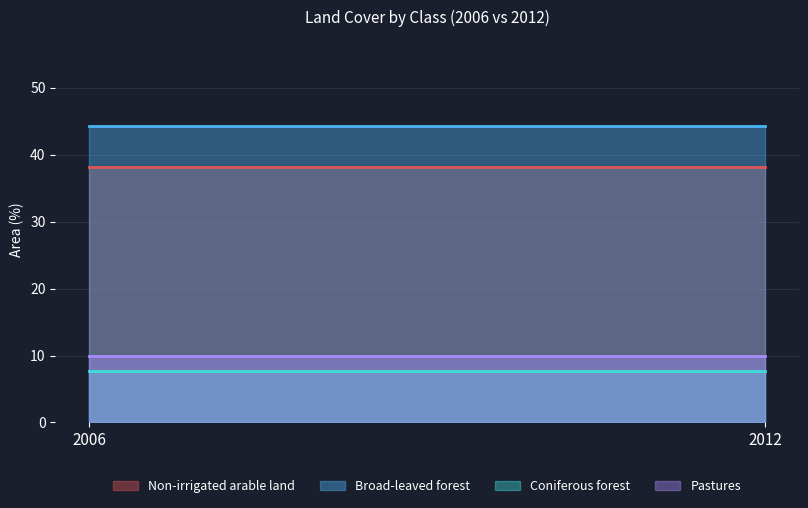

What is the sum of the Non-irrigated arable land values at 2006 and 2012?

76.4